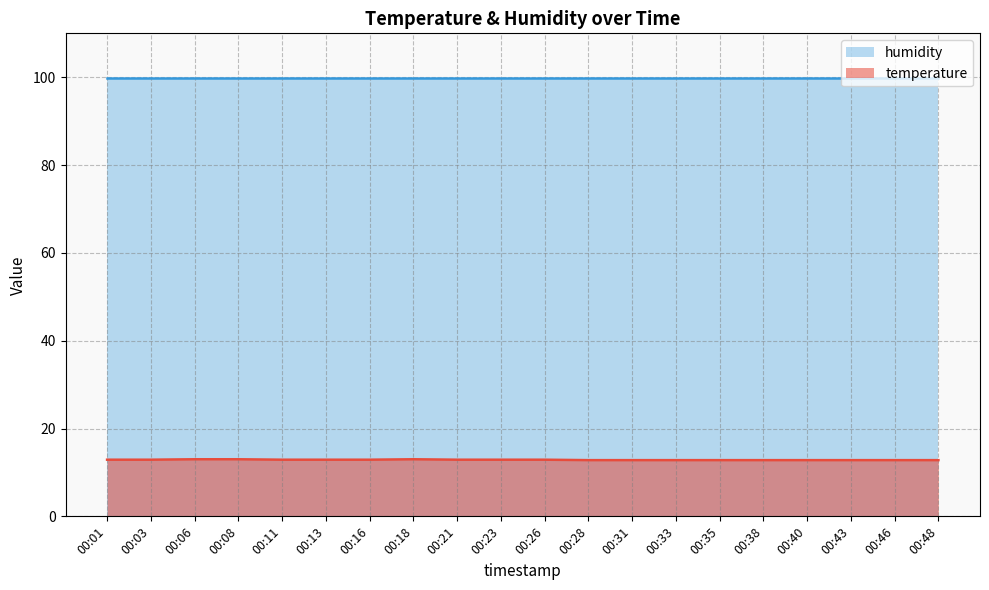

Reading left to right, what are all the values shown in this chart?

00:01=12.9	00:03=12.9	00:06=13.0	00:08=13.0	00:11=12.9	00:13=12.9	00:16=12.9	00:18=13.0	00:21=12.9	00:23=12.9	00:26=12.9	00:28=12.8	00:31=12.8	00:33=12.8	00:35=12.8	00:38=12.8	00:40=12.8	00:43=12.8	00:46=12.8	00:48=12.8